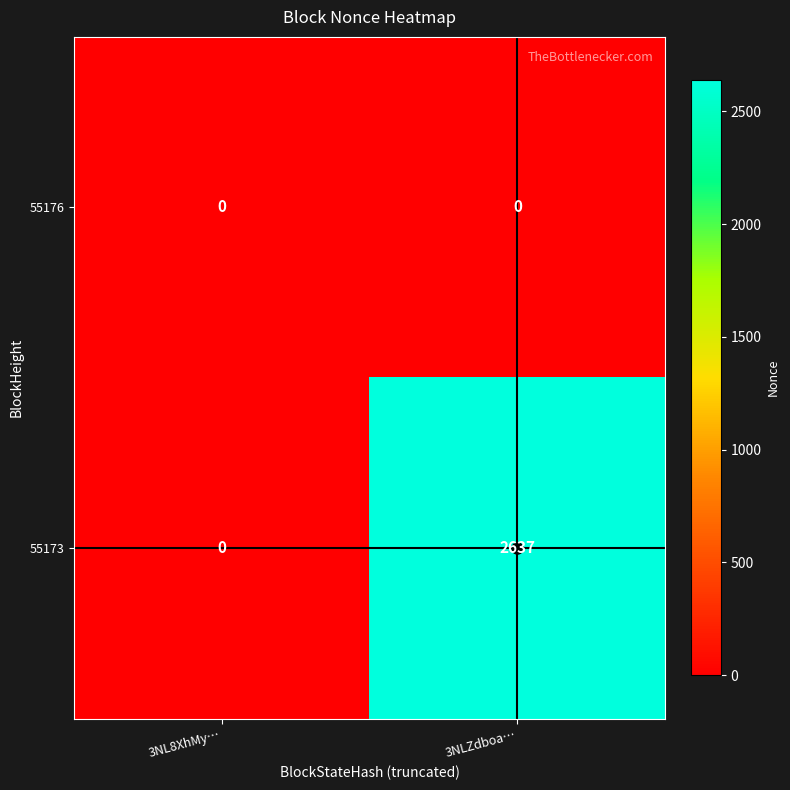

What is the sum of the 55173 values at 3NL8XhMy… and 3NLZdboa…?

2637